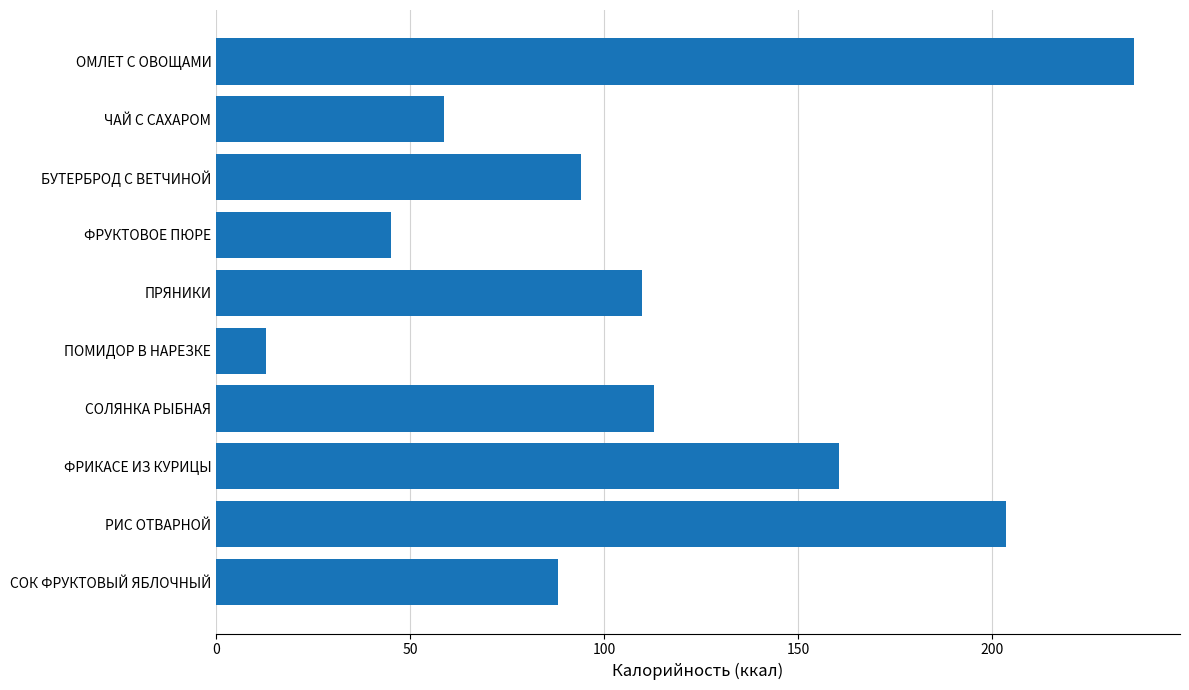

What is the ratio of the value at ФРИКАСЕ ИЗ КУРИЦЫ to the value at СОК ФРУКТОВЫЙ ЯБЛОЧНЫЙ?

1.8